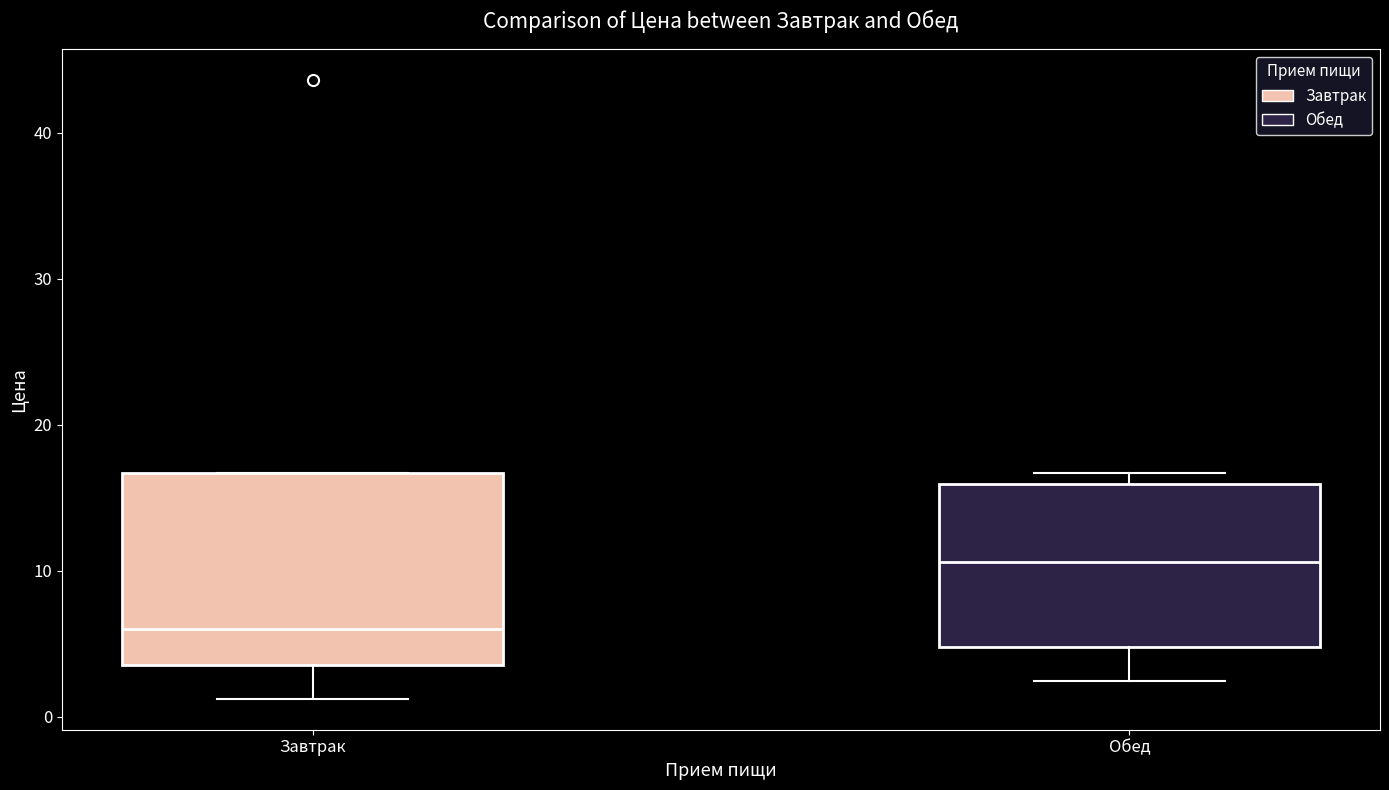

Where does the lower whisker of the box for Обед end on the y-axis? The values are not printed on the chart, so give them approximately, as read against the axis.

2